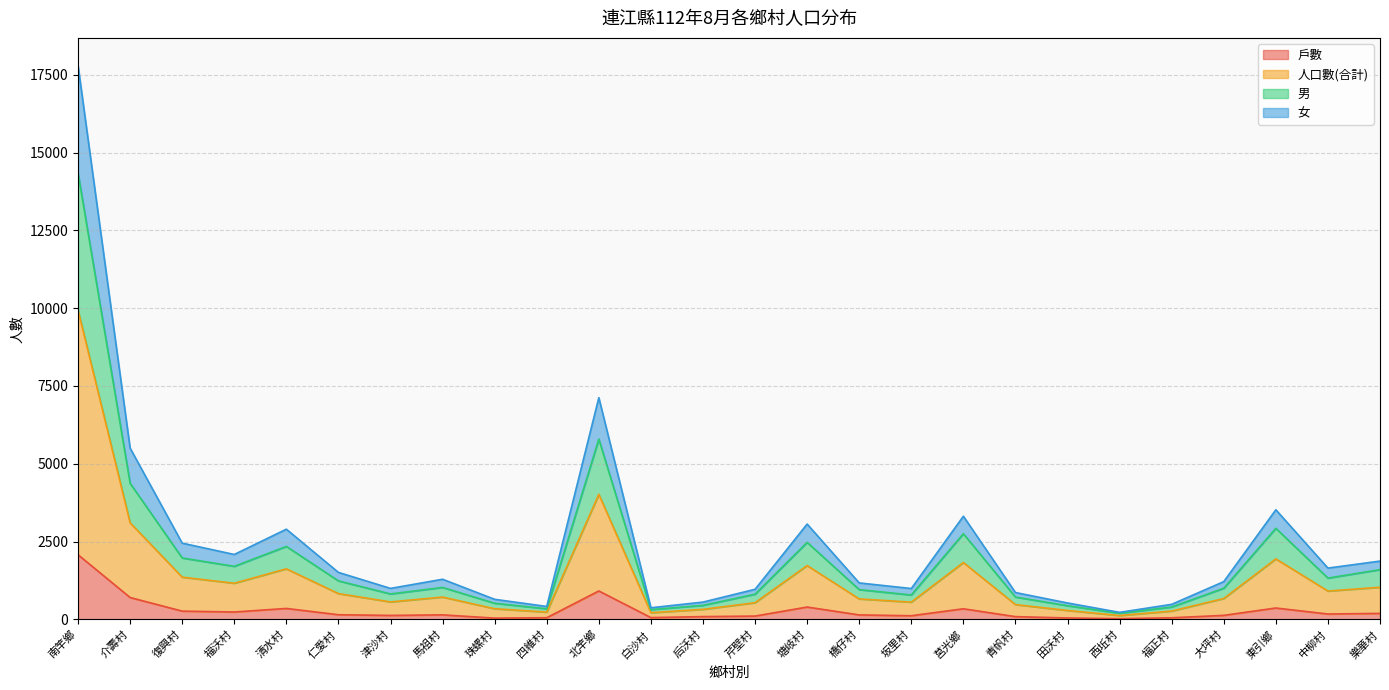

At which category is the sum across all series the highest?

南竿鄉